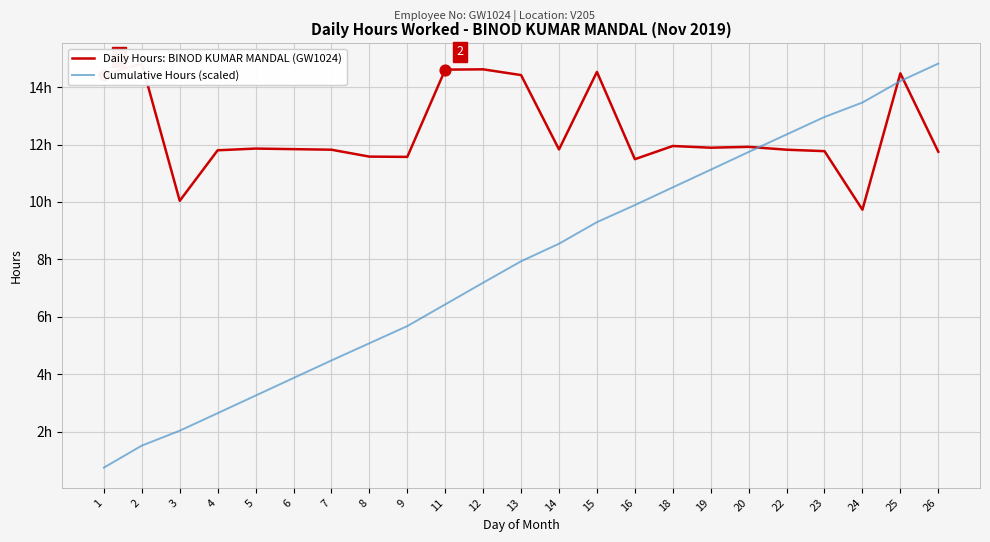

What are all the series names shown in the legend?

Daily Hours: BINOD KUMAR MANDAL (GW1024), Cumulative Hours (scaled)